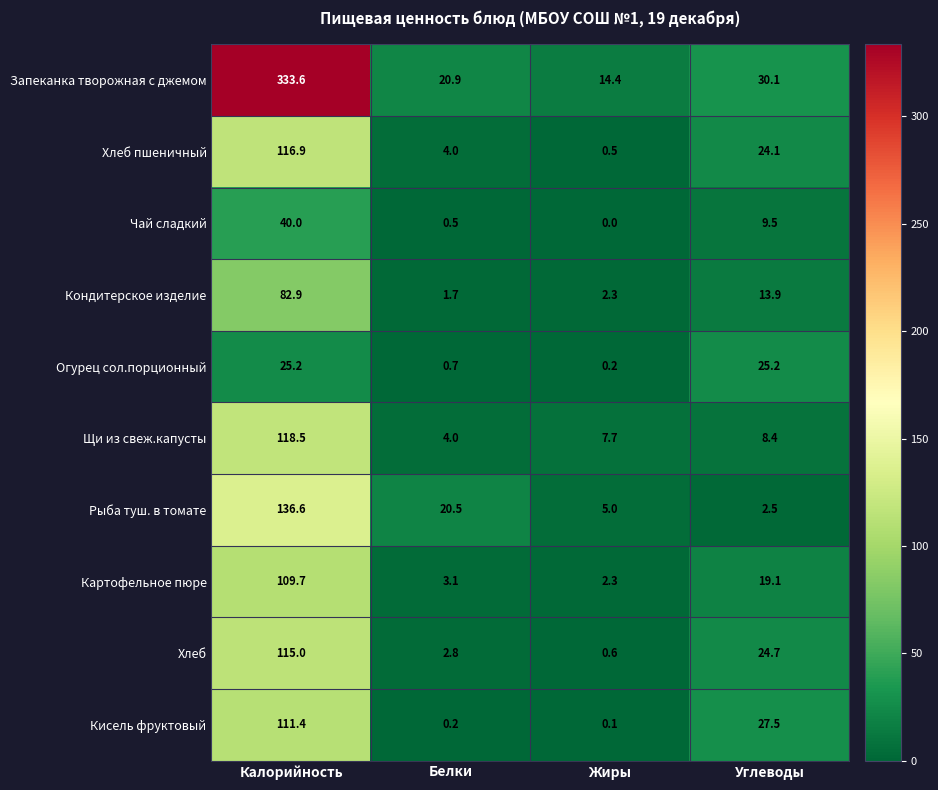

At which category is the sum across all series the highest?

Калорийность